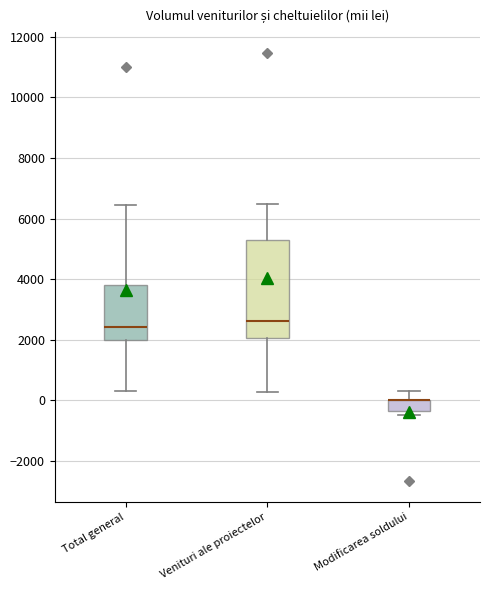

Where does the upper whisker of the box for Modificarea soldului end on the y-axis? The values are not printed on the chart, so give them approximately, as read against the axis.

400